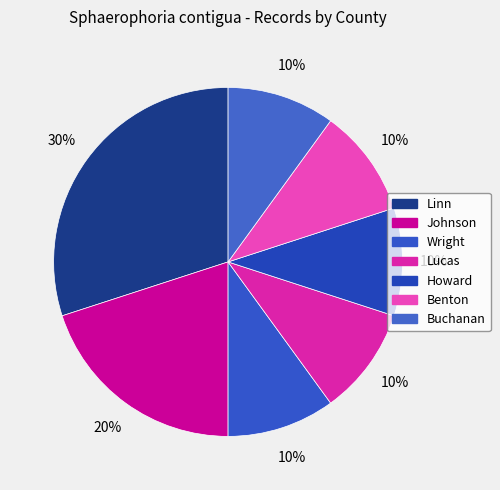

Which category has the biggest portion of the pie?

Linn